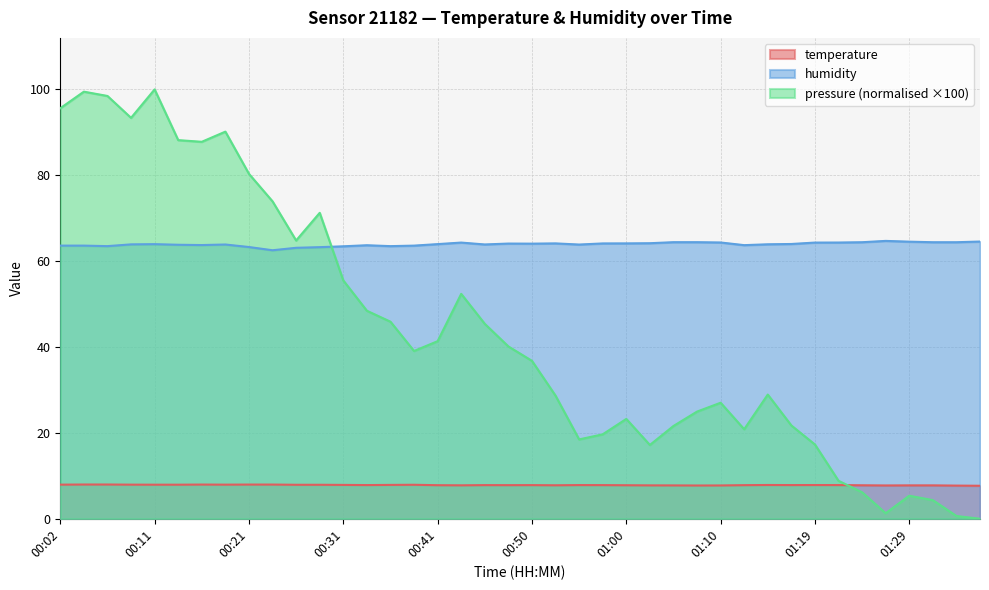

At which label does humidity first exceed 63?

00:02